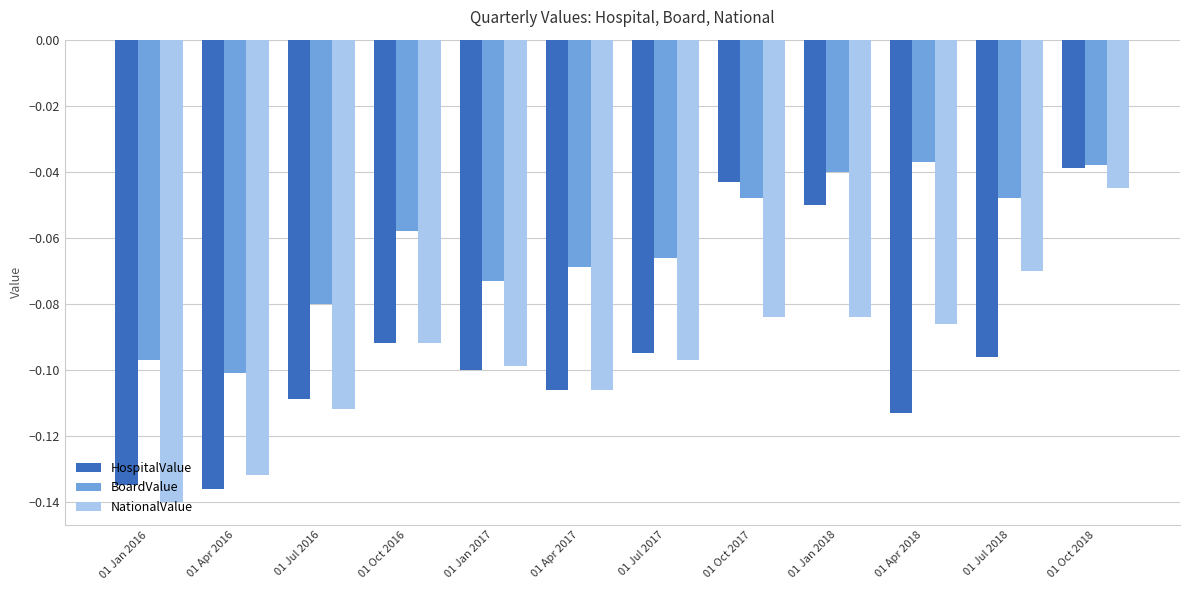

What is the sum of all NationalValue values?

-1.1